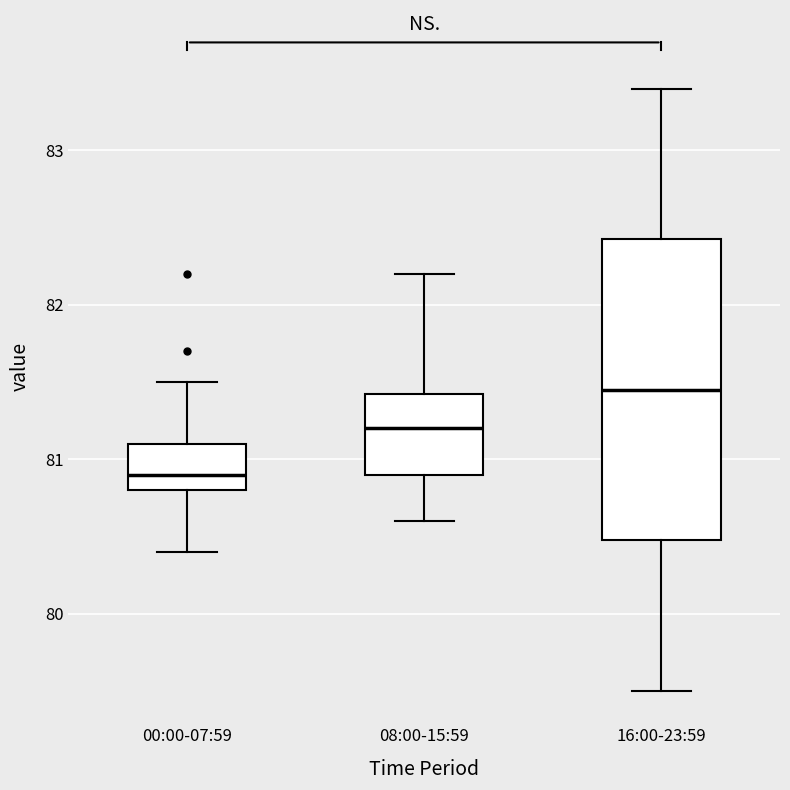

Where is the lower edge of the box for 08:00-15:59 on the y-axis? The values are not printed on the chart, so give them approximately, as read against the axis.

80.9